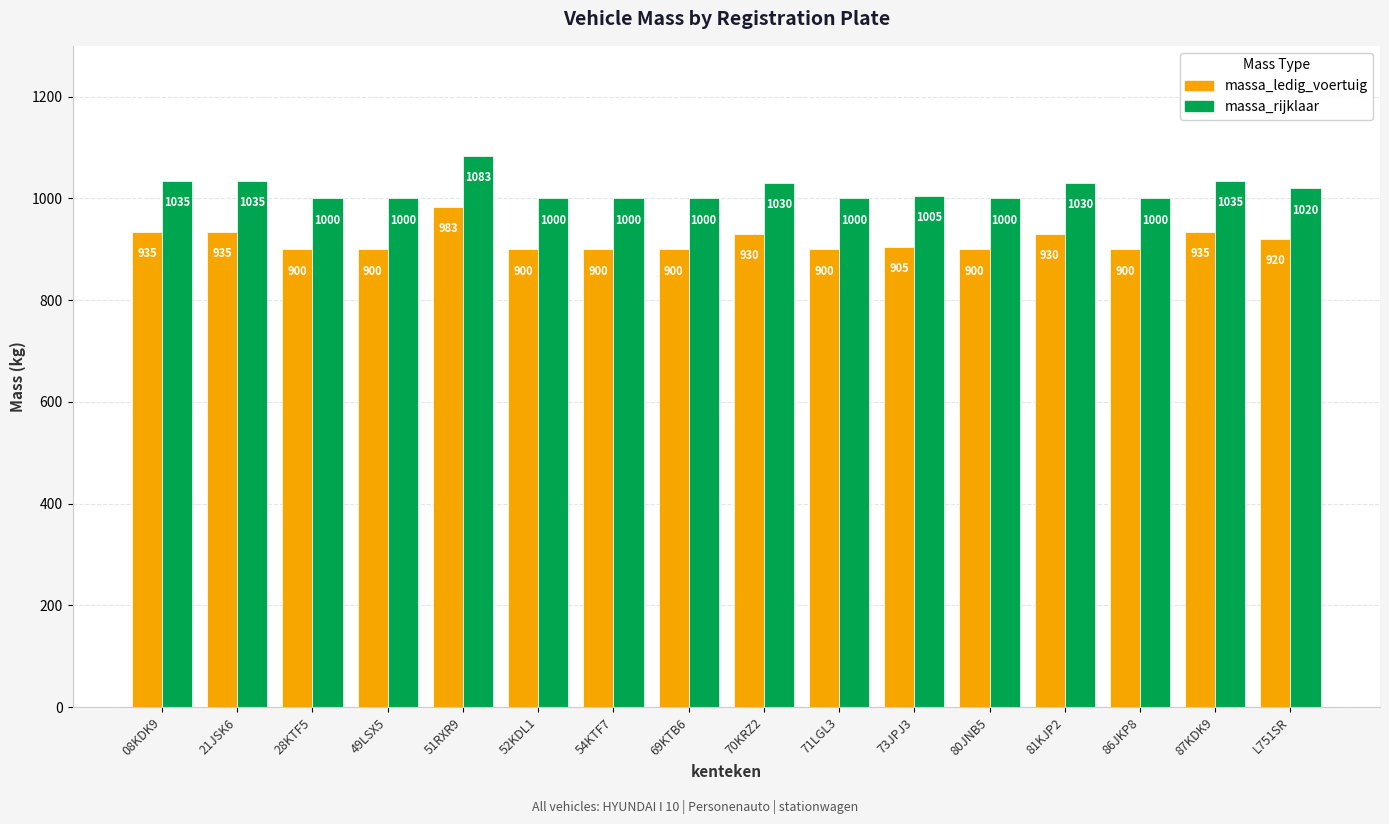

What is the difference between the second highest and minimum values in the massa_ledig_voertuig series?

35